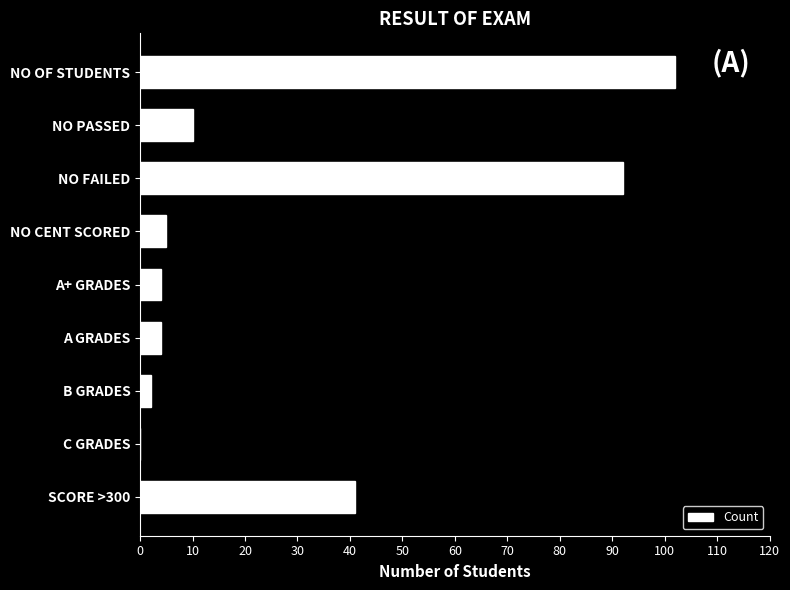

What is the change in value from A+ GRADES to SCORE >300?

+37